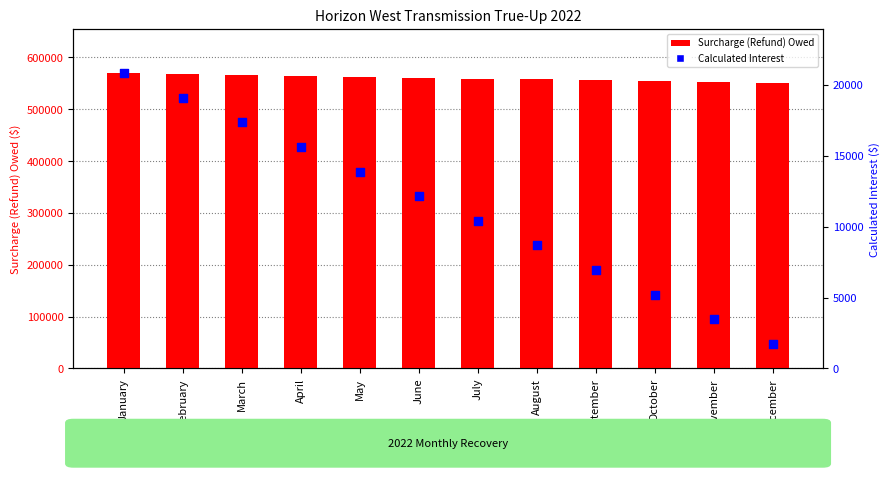

Which series contains the highest Y value?

Surcharge (Refund) Owed